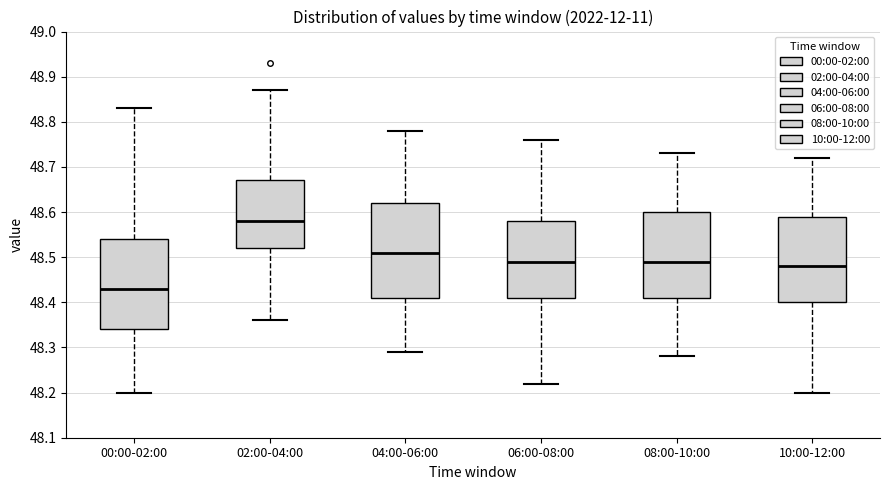

Reading left to right, transcribe this box plot: for each box, give where its median line is, the range the box spans, and where its two whiskers end, as read against the y-axis. The values are not printed on the chart, so give them approximately, as read against the axis.

00:00-02:00: median 48.43, box 48.34 to 48.54, whiskers 48.20 to 48.83
02:00-04:00: median 48.58, box 48.52 to 48.67, whiskers 48.36 to 48.87
04:00-06:00: median 48.51, box 48.41 to 48.62, whiskers 48.29 to 48.78
06:00-08:00: median 48.49, box 48.41 to 48.58, whiskers 48.22 to 48.76
08:00-10:00: median 48.49, box 48.41 to 48.60, whiskers 48.28 to 48.73
10:00-12:00: median 48.48, box 48.40 to 48.59, whiskers 48.20 to 48.72